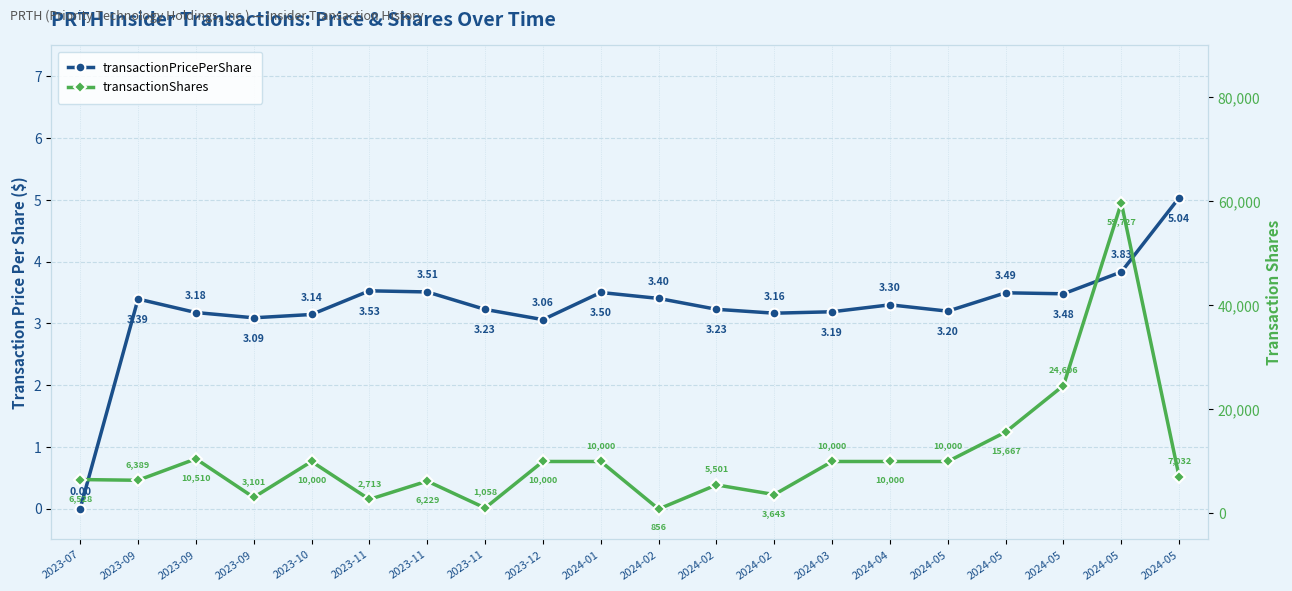

The transactionPricePerShare series shows 2.3 at 2024-05. True or false?

False